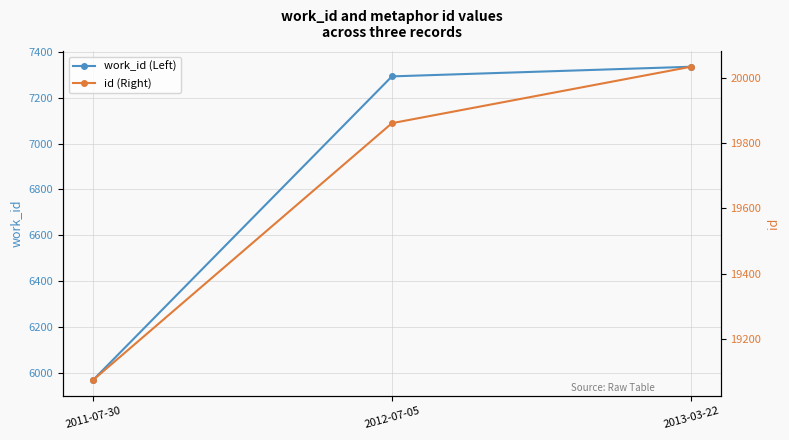

The value of work_id (Left) at 2012-07-05 is 10204. True or false?

False